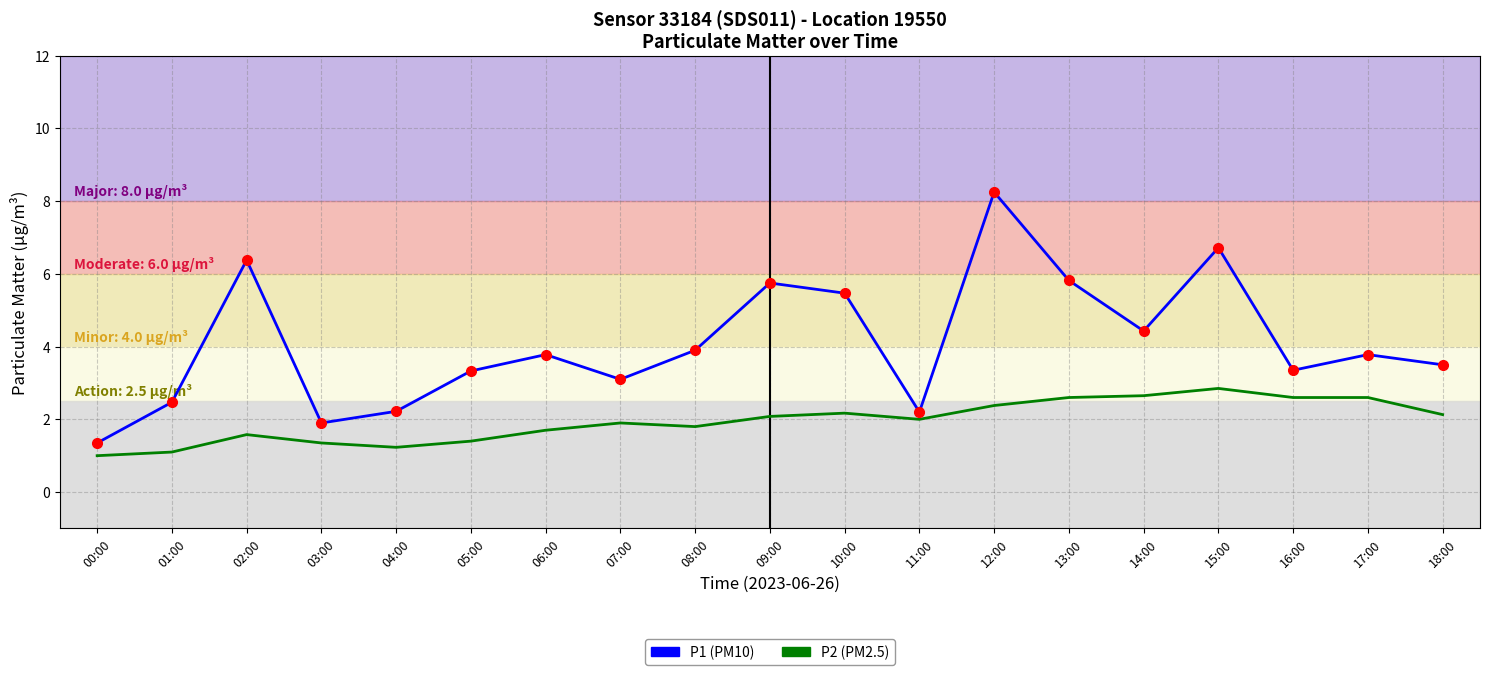

At which category does the chart reach its peak across all series?

12:00